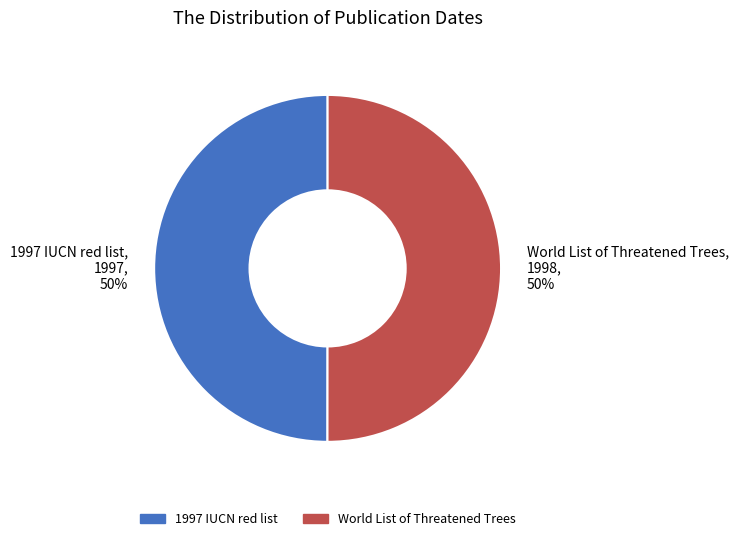

Count the number of slices in the pie.

2